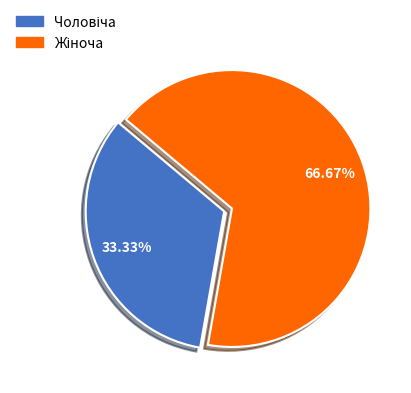

To the nearest percent, what percentage of the pie is Жіноча?

67%